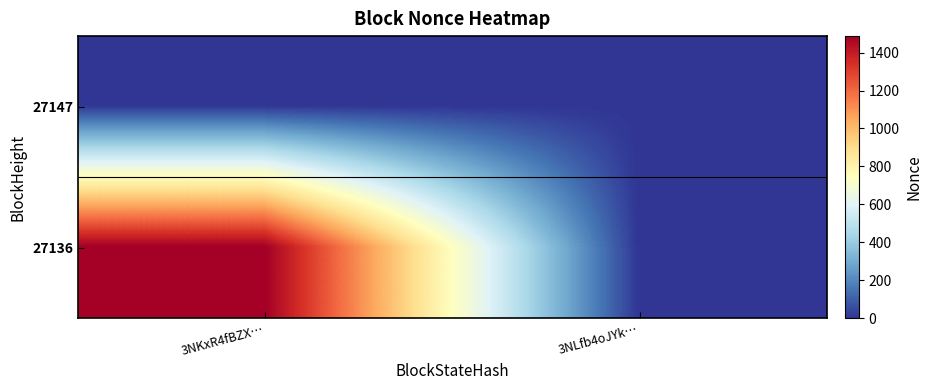

Which category has the highest value across all series?

3NKxR4fBZX…